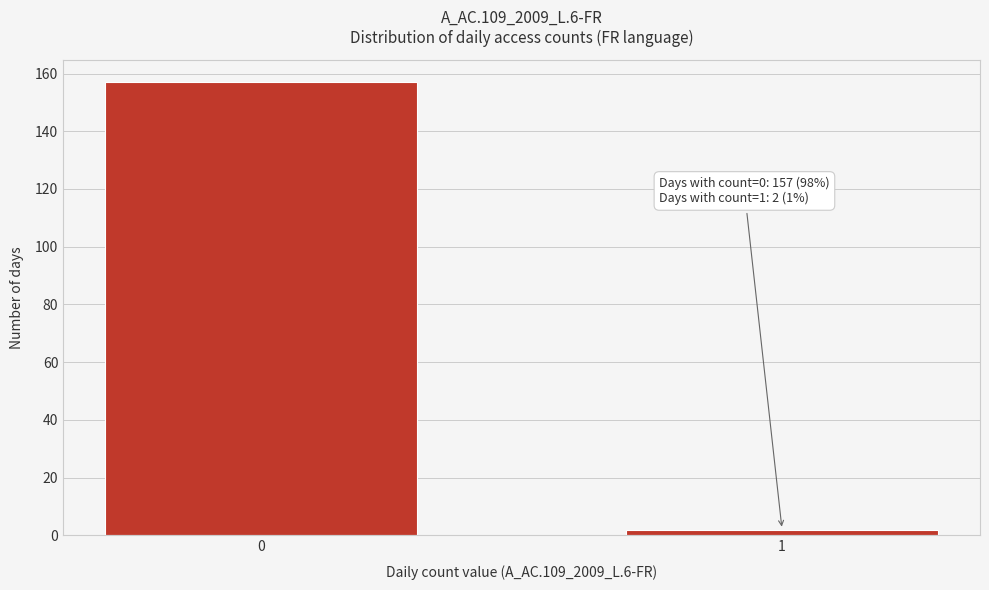

Reading left to right, what are all the values shown in this chart?

157	2